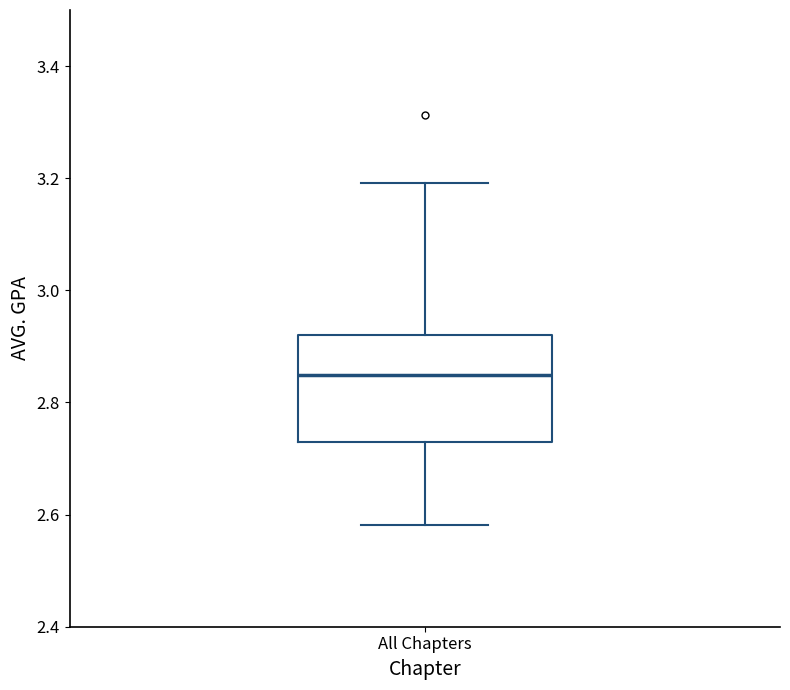

Where does the lower whisker of the box for All Chapters end on the y-axis? The values are not printed on the chart, so give them approximately, as read against the axis.

2.58